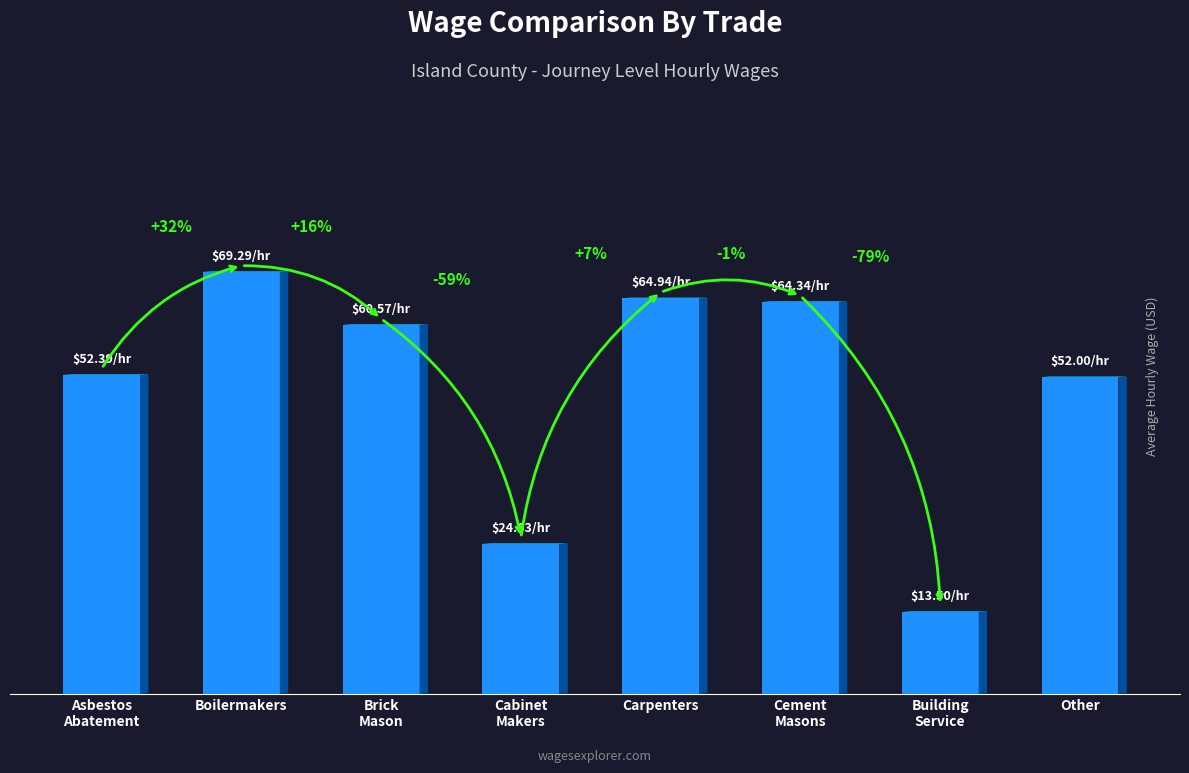

List the labels in order of value, smallest first.

Building
Service, Cabinet
Makers, Other, Asbestos
Abatement, Brick
Mason, Cement
Masons, Carpenters, Boilermakers